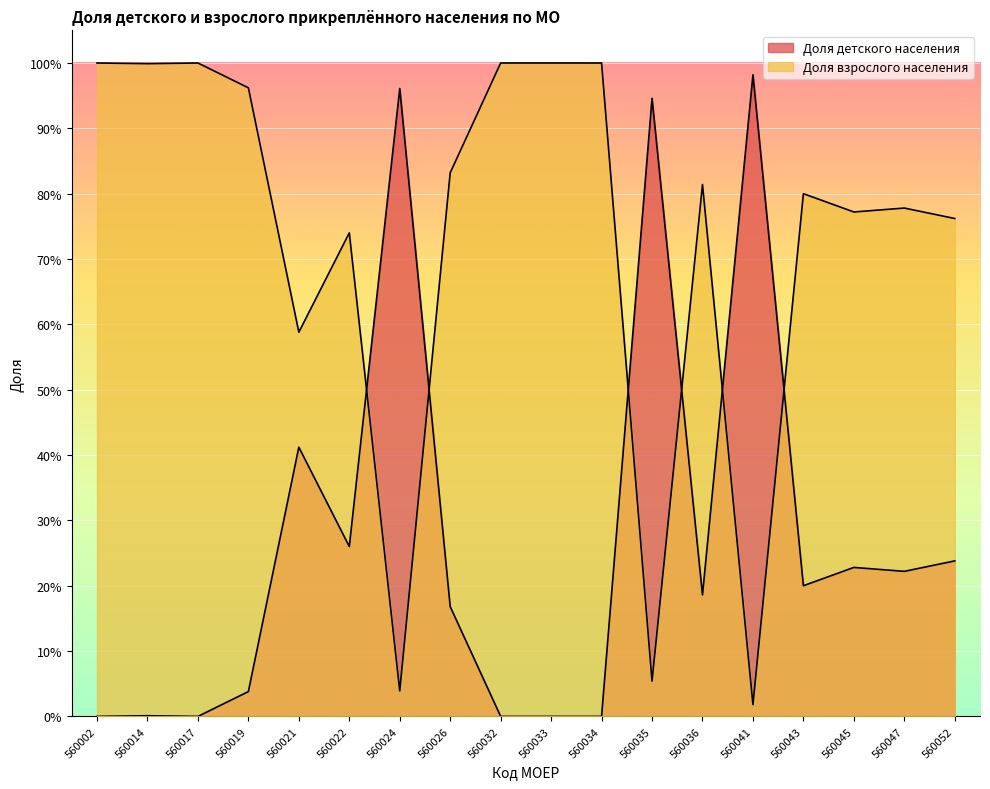

How many interior local peaks does the Доля детского населения series have?

6